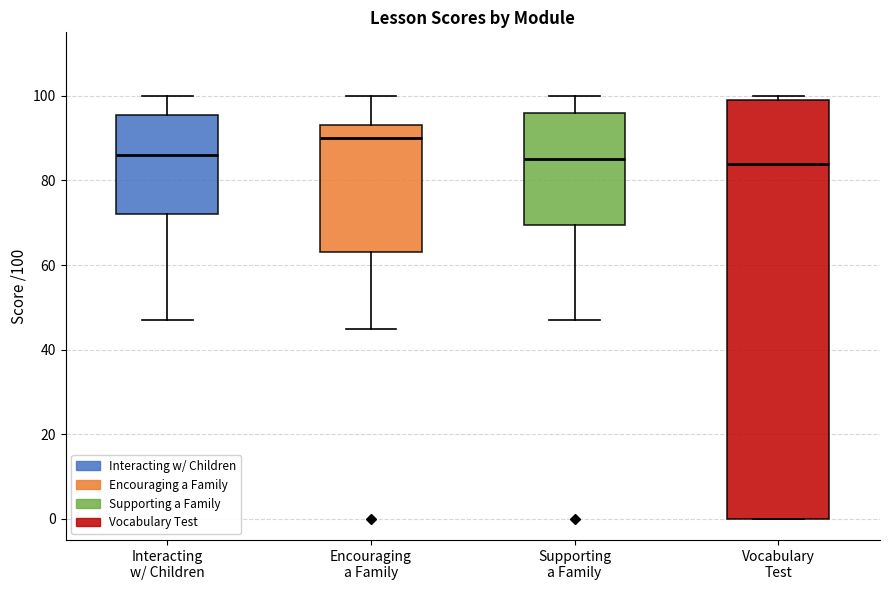

Where does the median line of the box for Vocabulary Test sit on the y-axis? The values are not printed on the chart, so give them approximately, as read against the axis.

84